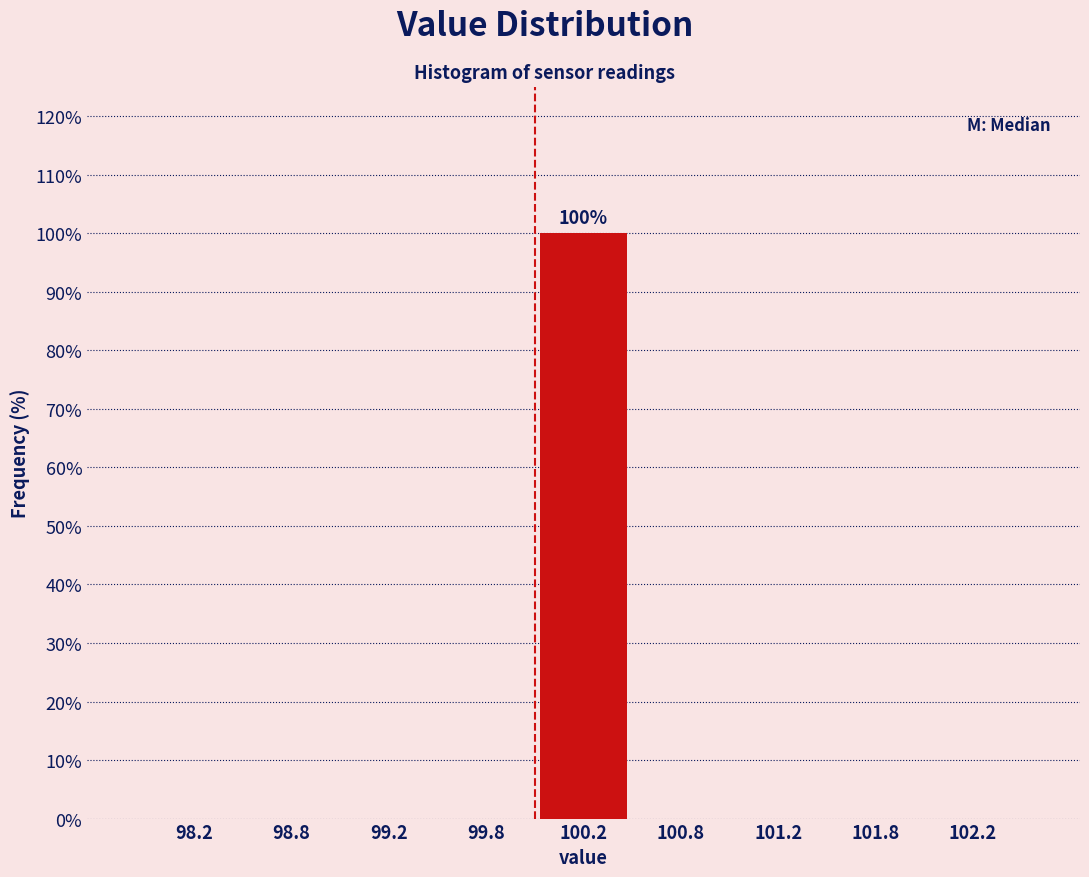

Which range on the x-axis has the tallest bar?

100.0 to 100.5